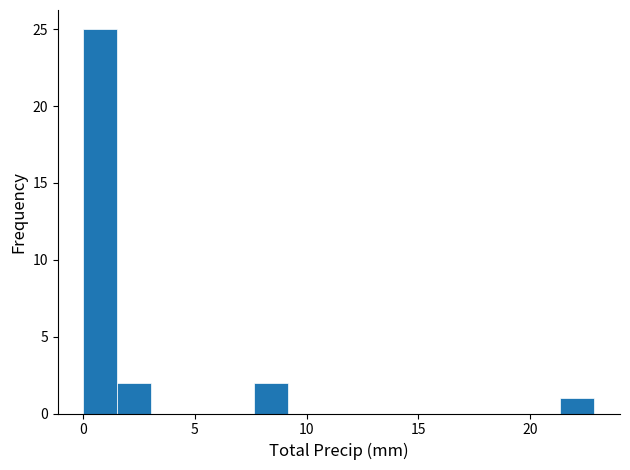

Around what value on the x-axis is the tallest bar? Give the approximate position of its centre, as read against the axis.

1.0